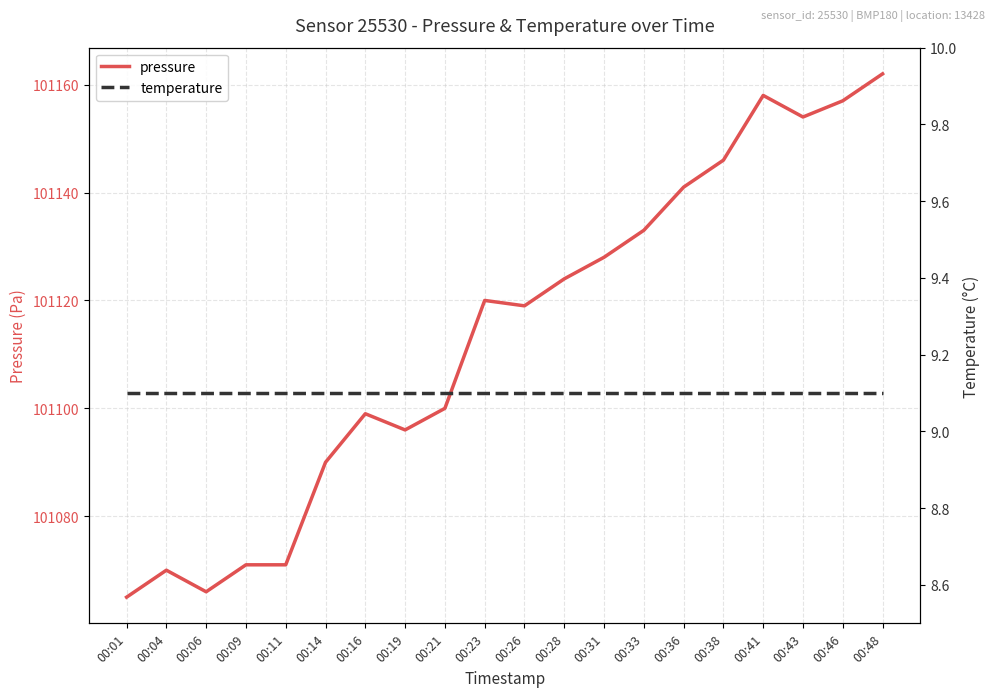

The temperature series shows 9.1 at 00:14. True or false?

True